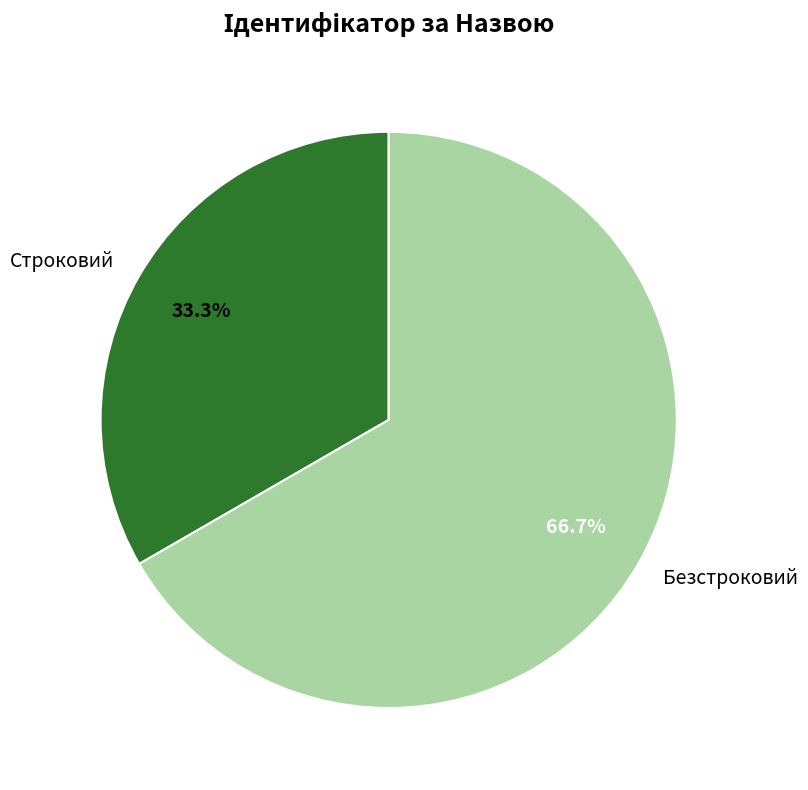

How much of the chart is everything except Строковий?

66.7%